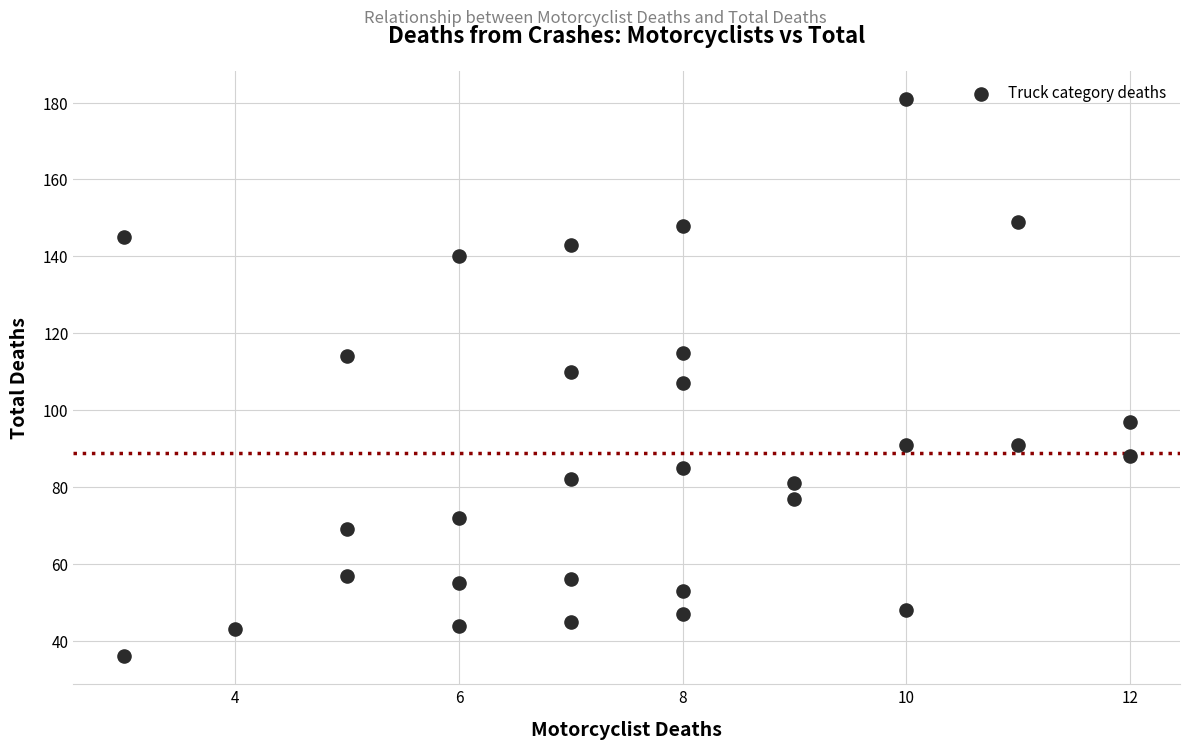

What is the range of Y values (max minus min)?

145